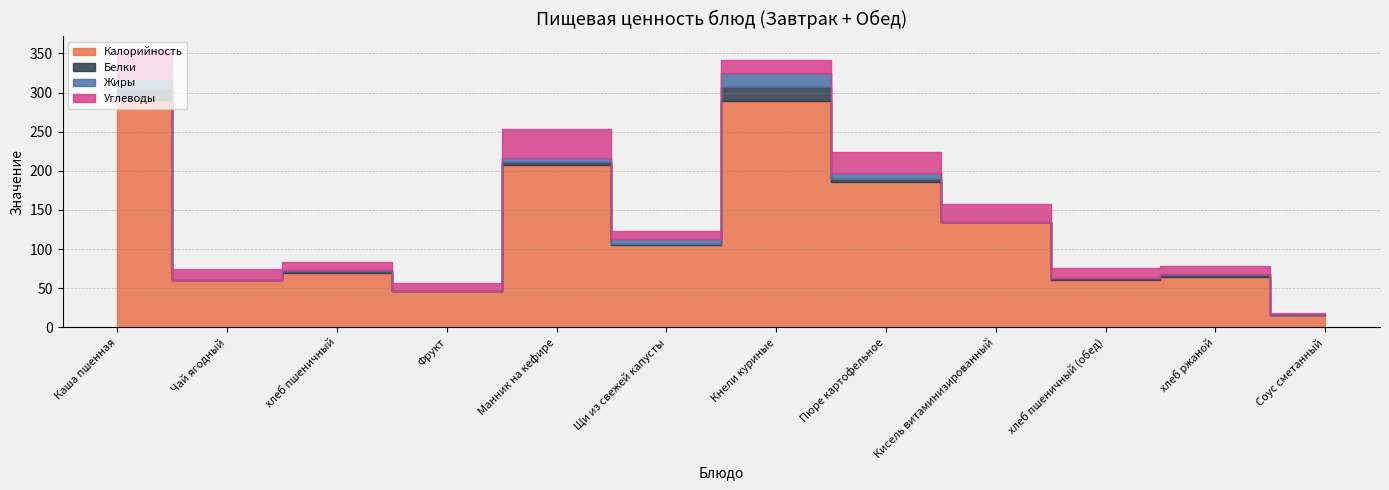

What is the label of the 3rd point from the right?

хлеб пшеничный (обед)